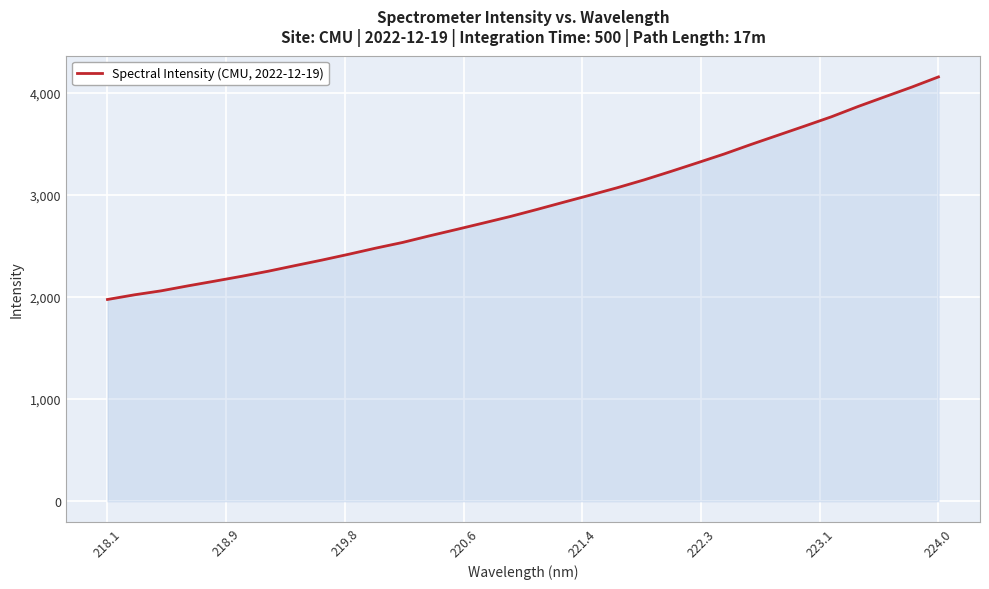

What is the minimum value shown in the chart?

1976.0